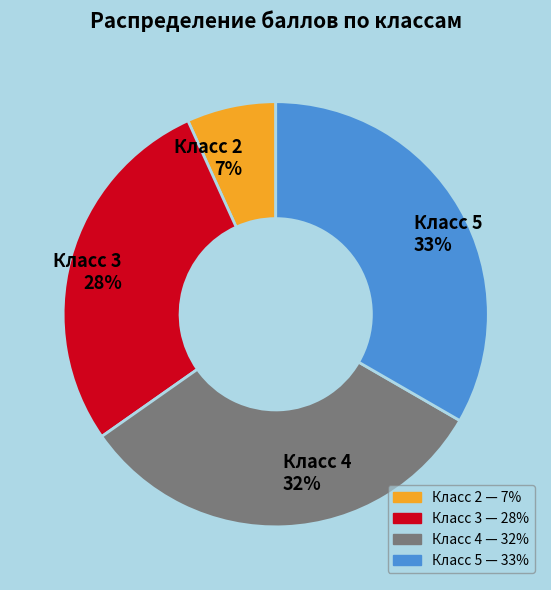

Between Класс 3 28% and Класс 4 32%, which is larger?

Класс 4 32%